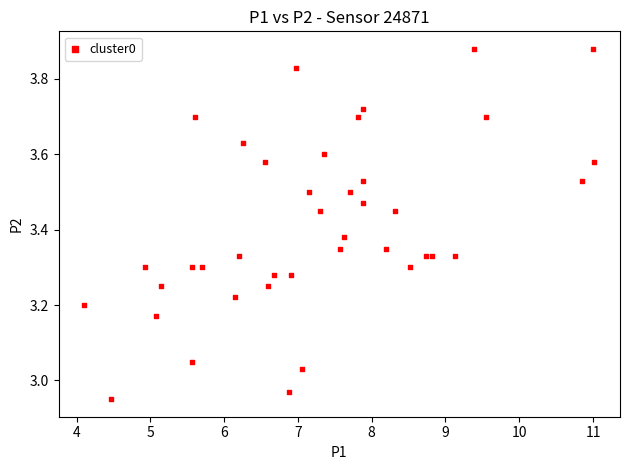

What is the range of Y values (max minus min)?

0.9